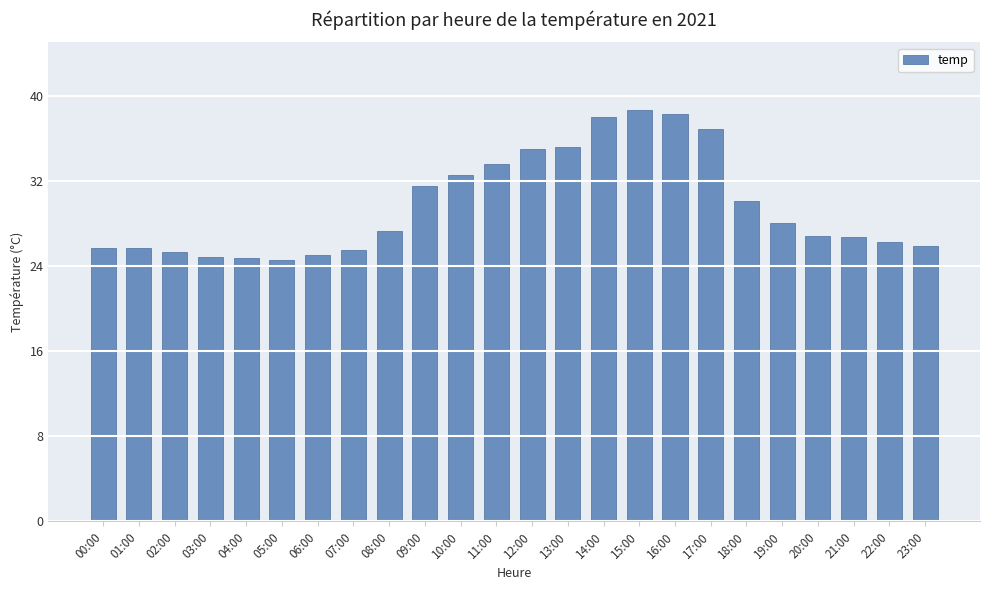

What is the sum of the values at 16:00 and 00:00?

64.0